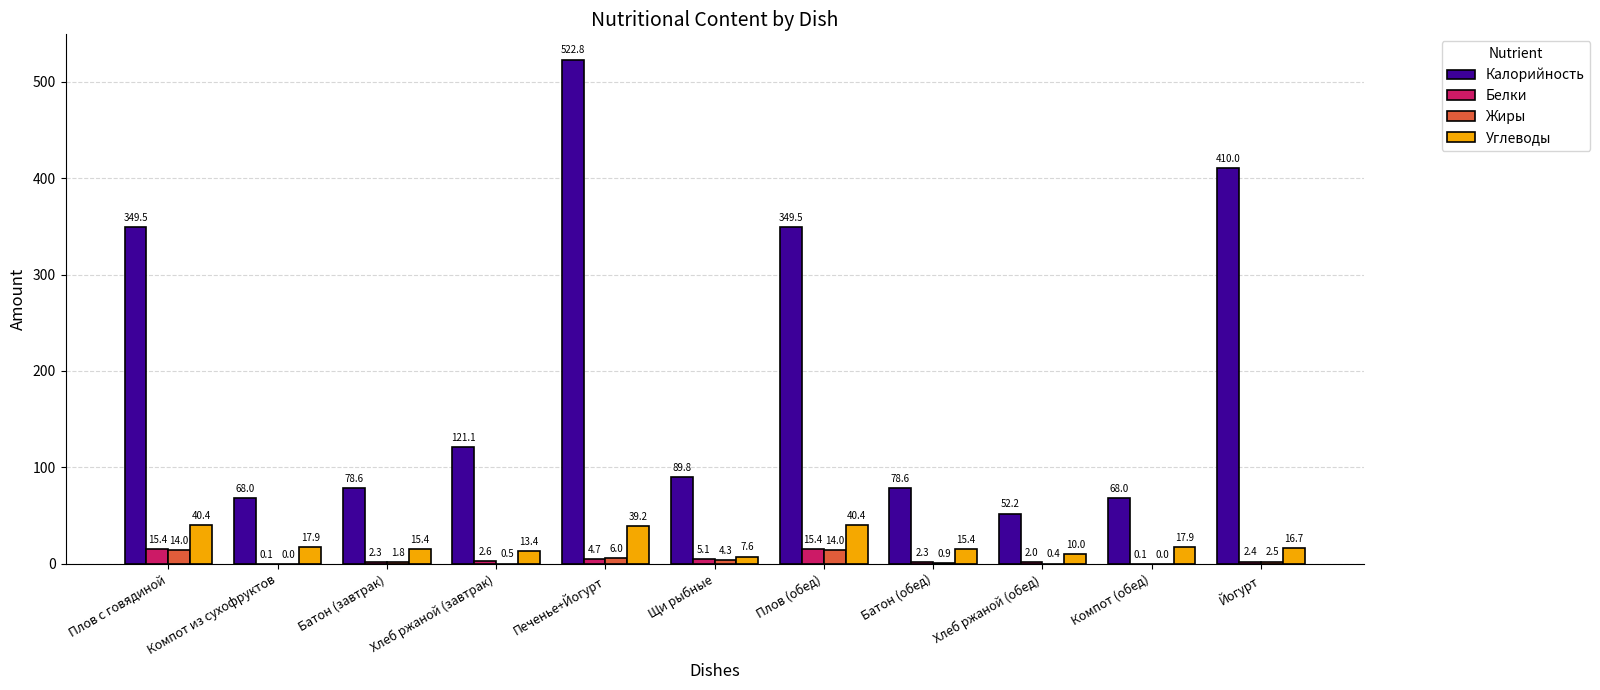

How many groups of bars are there?

11